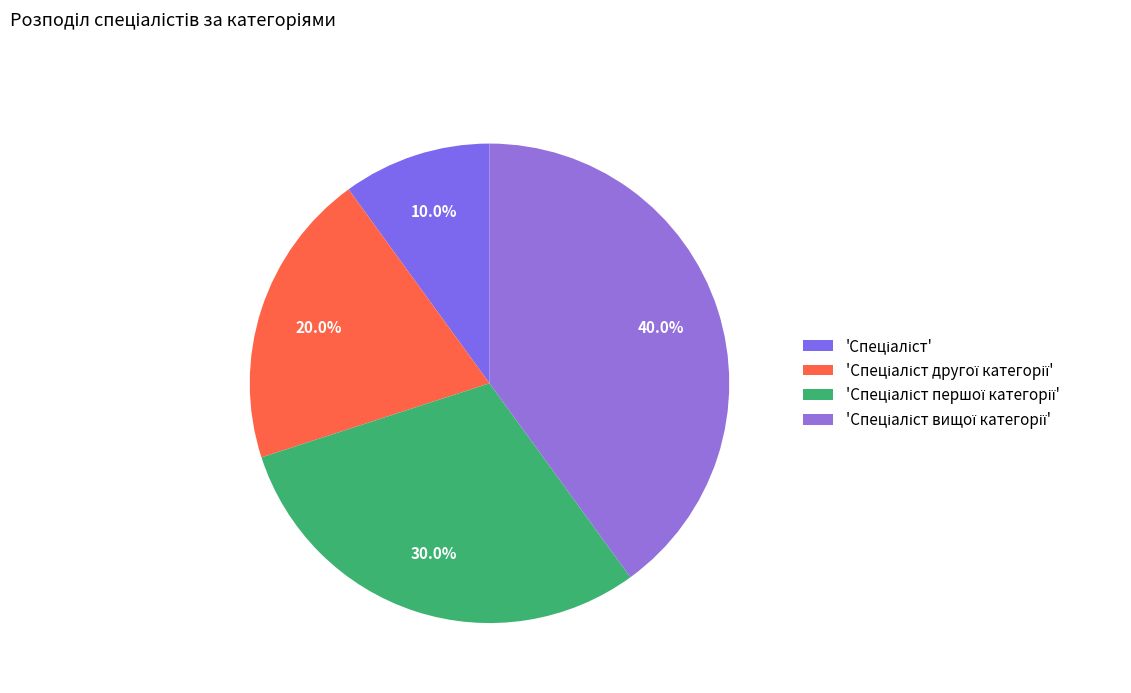

To the nearest percent, what is the difference between the largest and smallest slice percentages?

30%